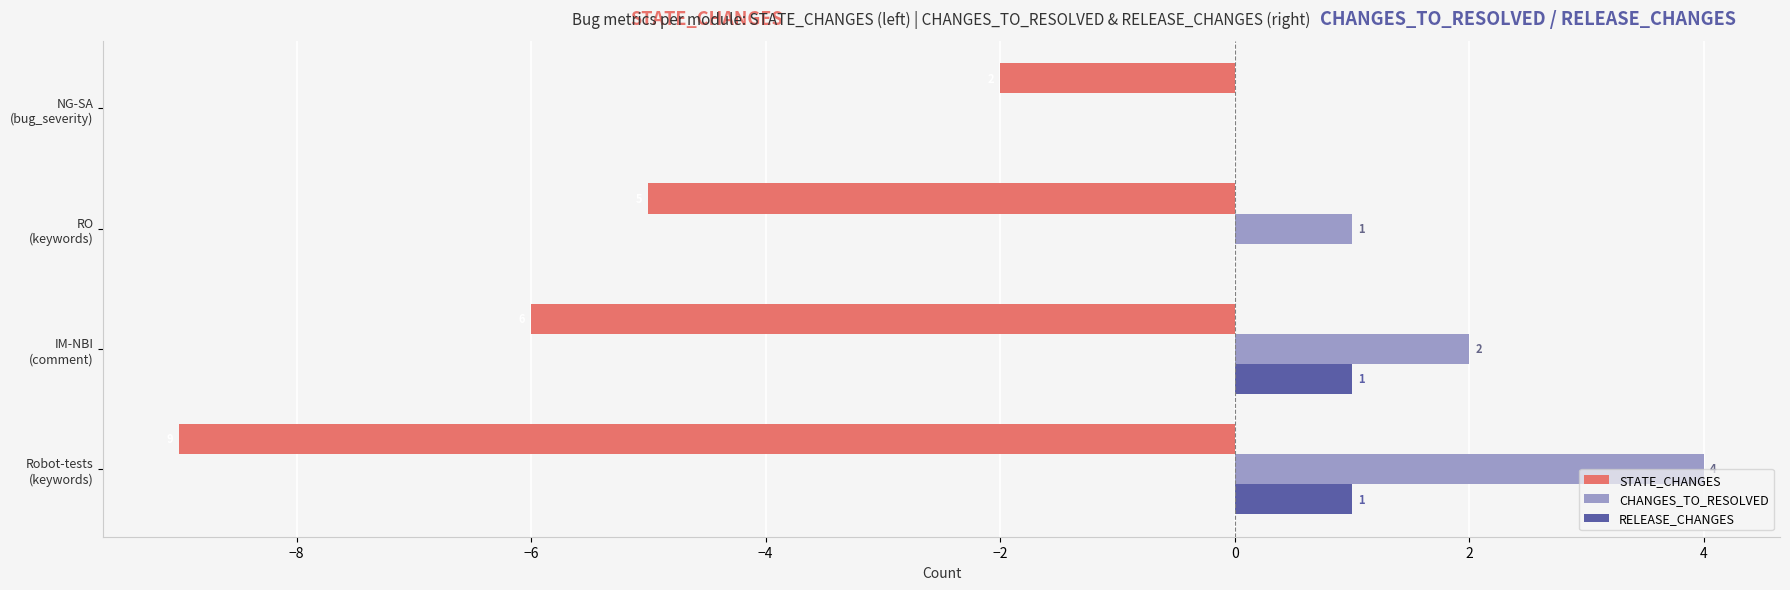

What is the sum of all STATE_CHANGES values?

-22